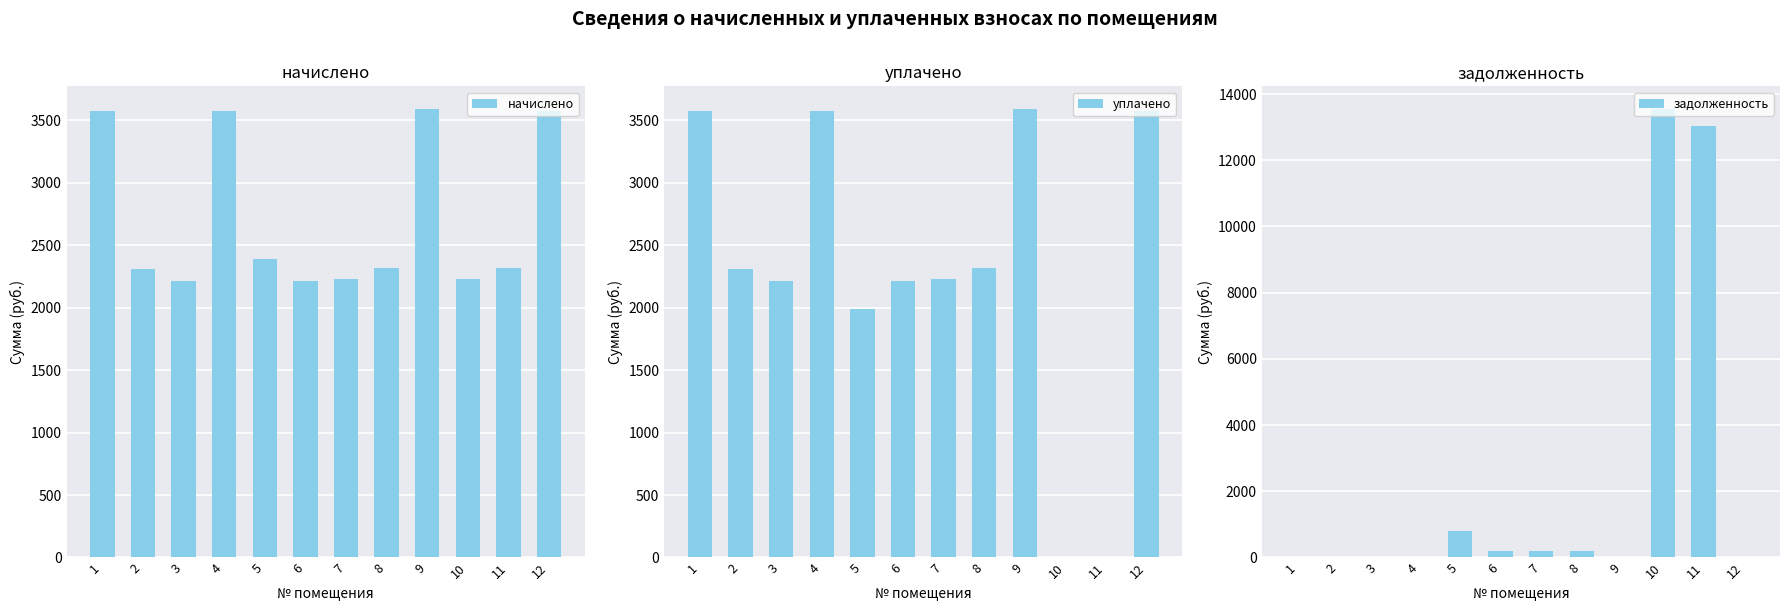

How many groups of bars are there?

12